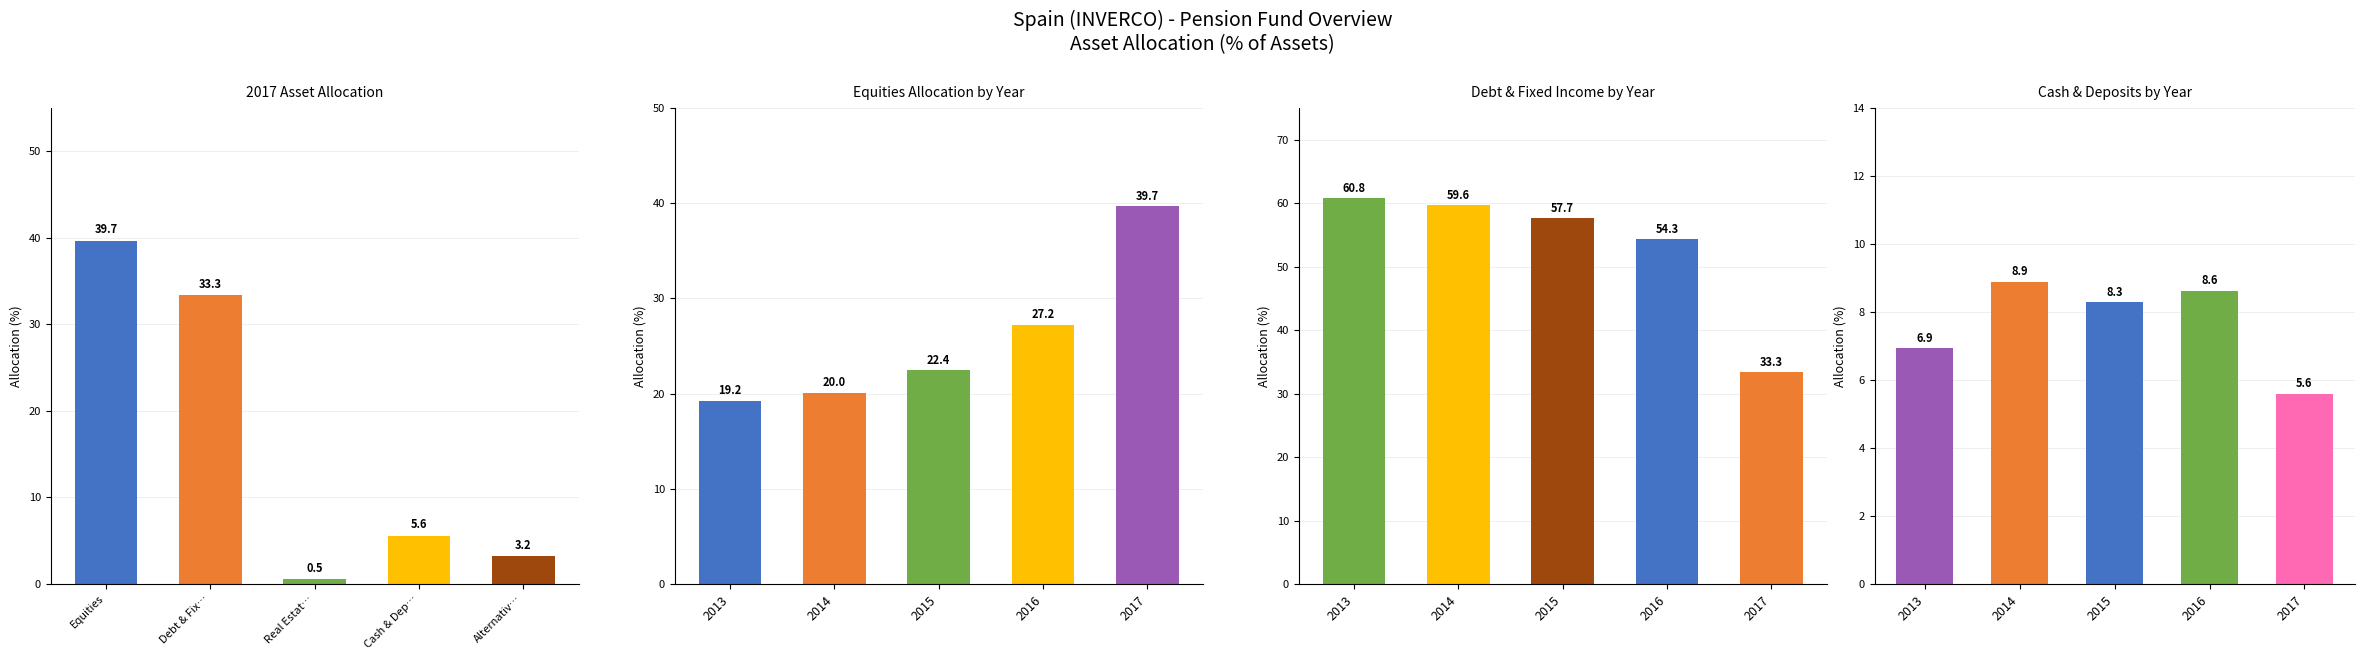

What is the value of the Equities % bar at the 1st from the left?

19.2